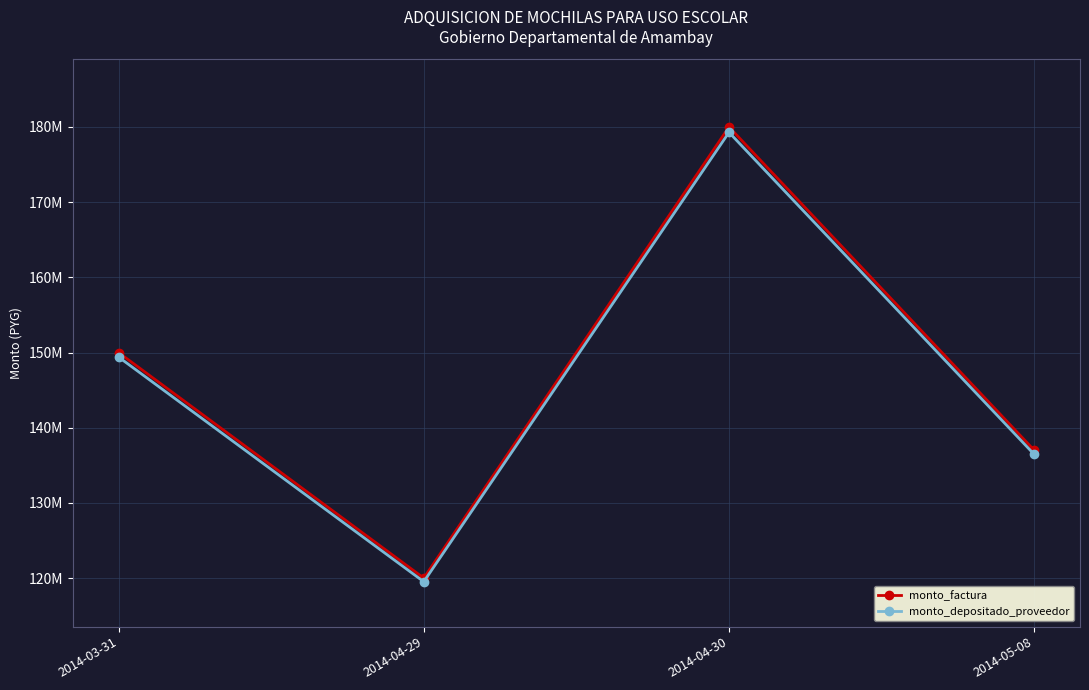

What is the label of the 2nd point from the right?

2014-04-30